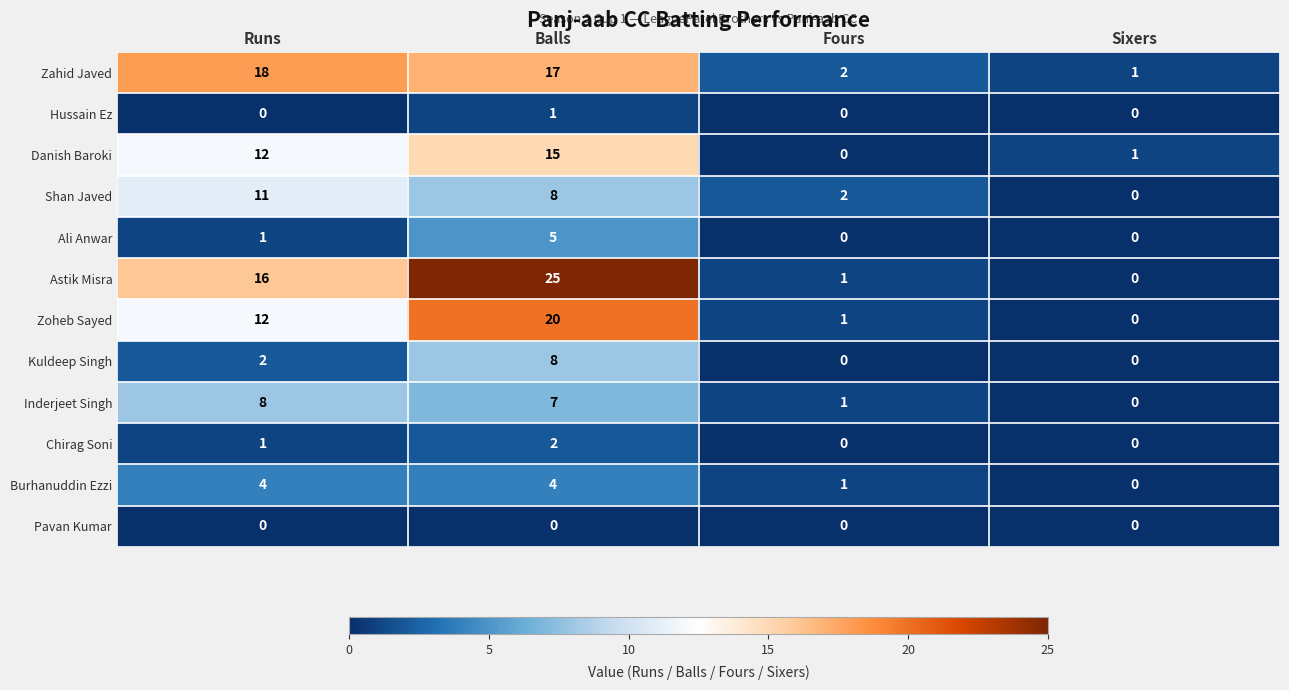

What is the sum of all Burhanuddin Ezzi values?

9